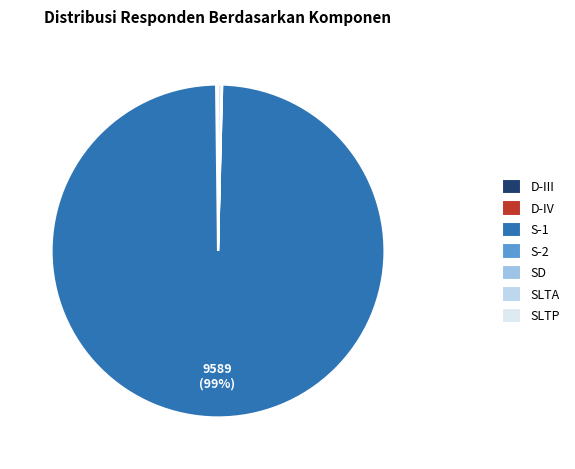

To the nearest percent, what is the average slice percentage?

14%